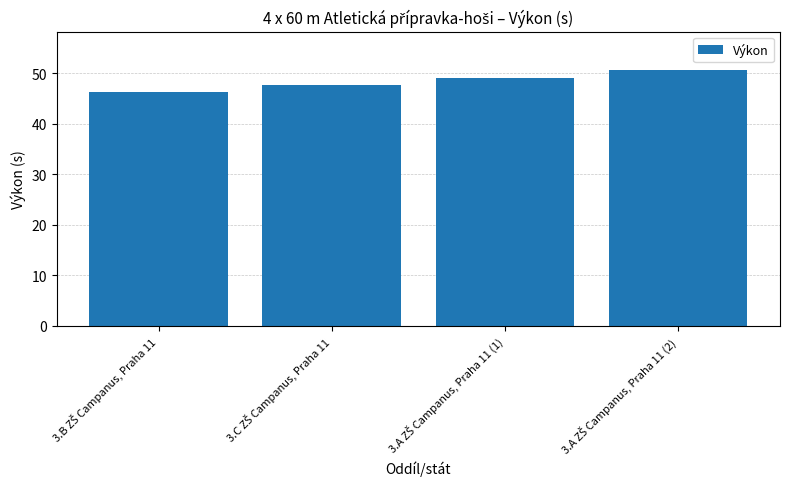

What is the smallest value displayed?

46.3